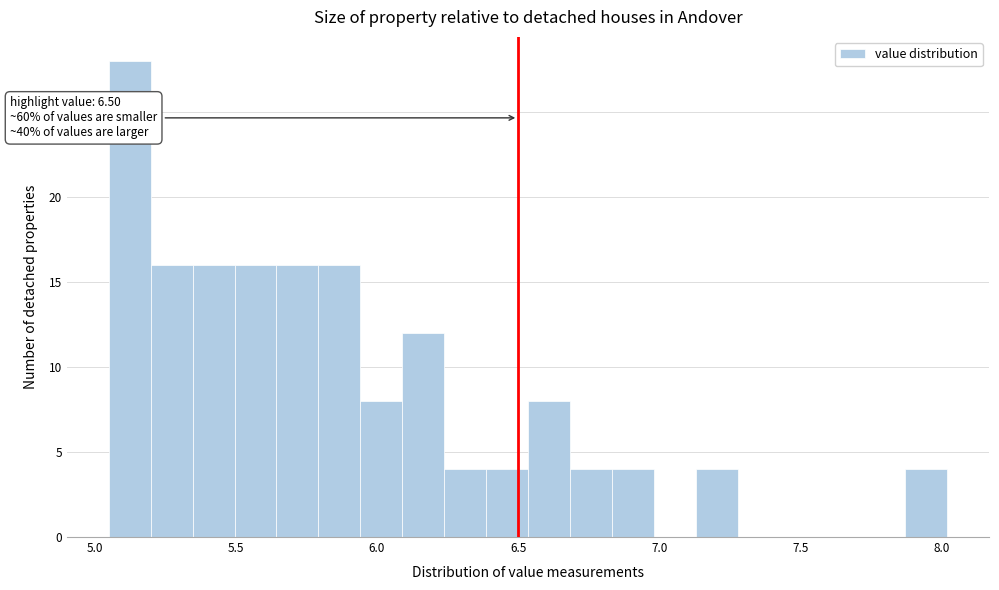

Around what value on the x-axis is the tallest bar? Give the approximate position of its centre, as read against the axis.

5.10